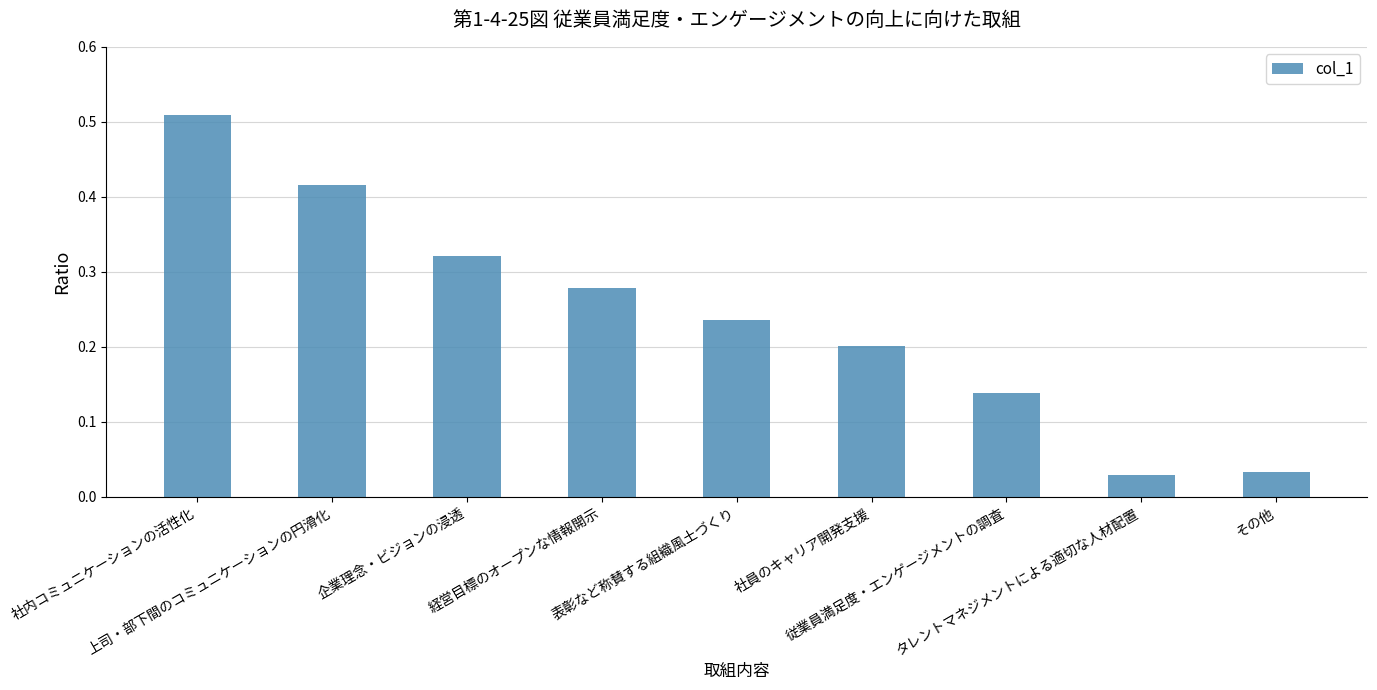

What is the sum of all values?

2.2